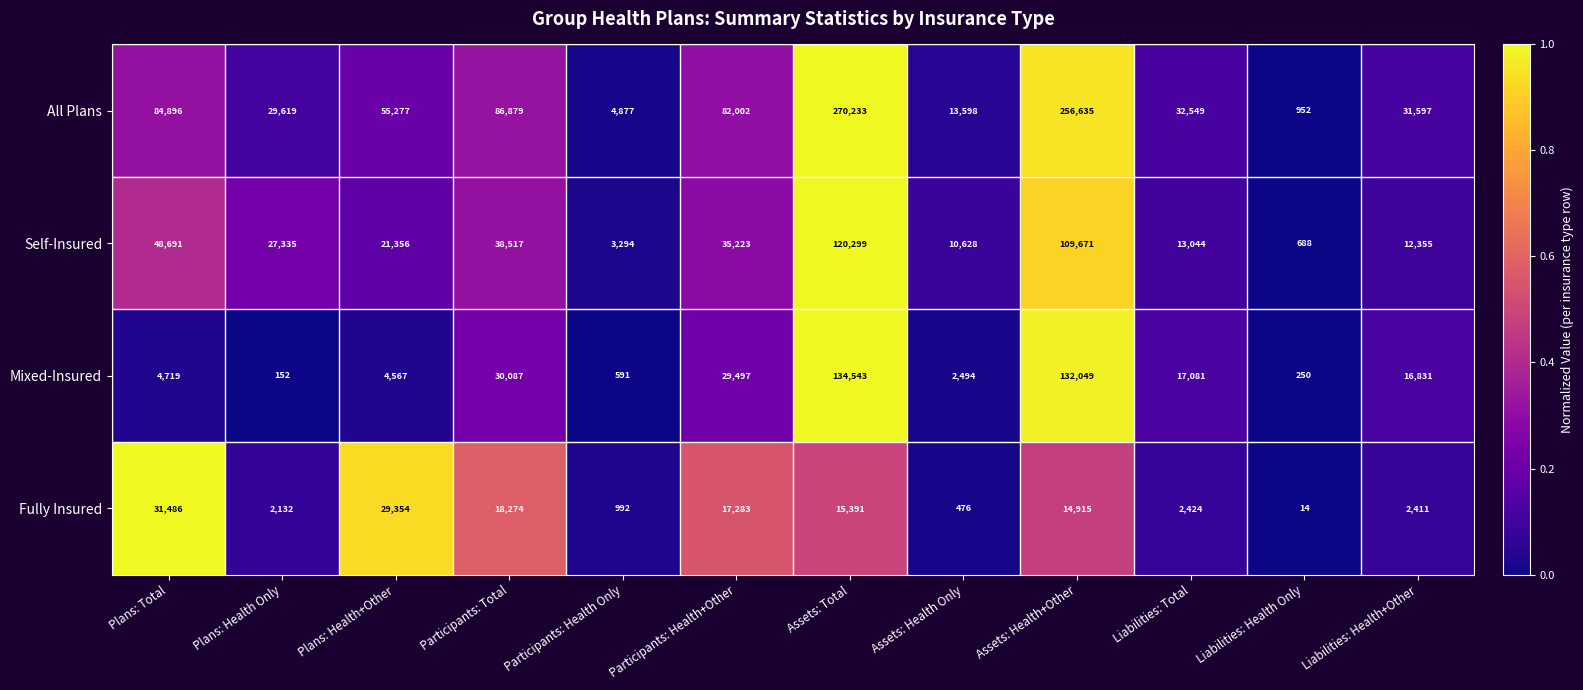

Count the number of categories in the chart.

12